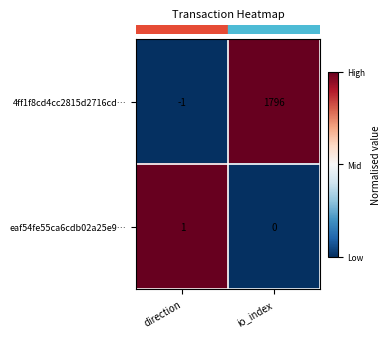

Between direction and io_index, which series saw the biggest shift?

4ff1f8cd4cc2815d2716cd…